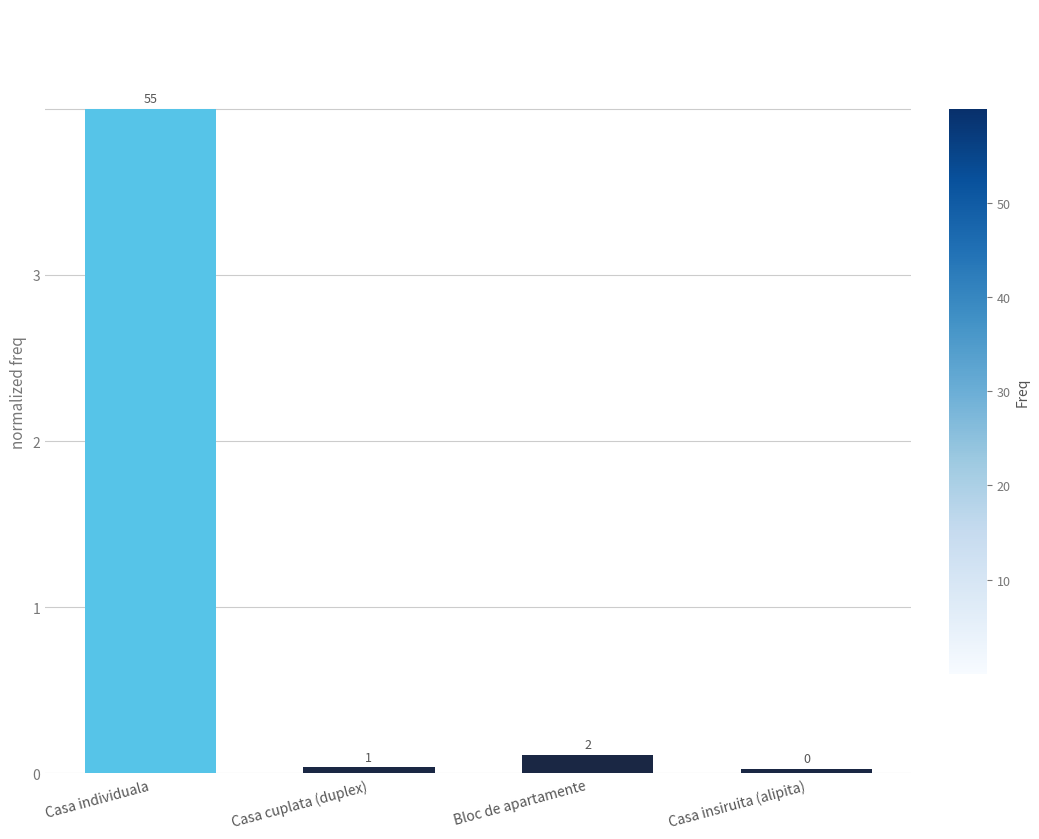

Are the bars horizontal?

No